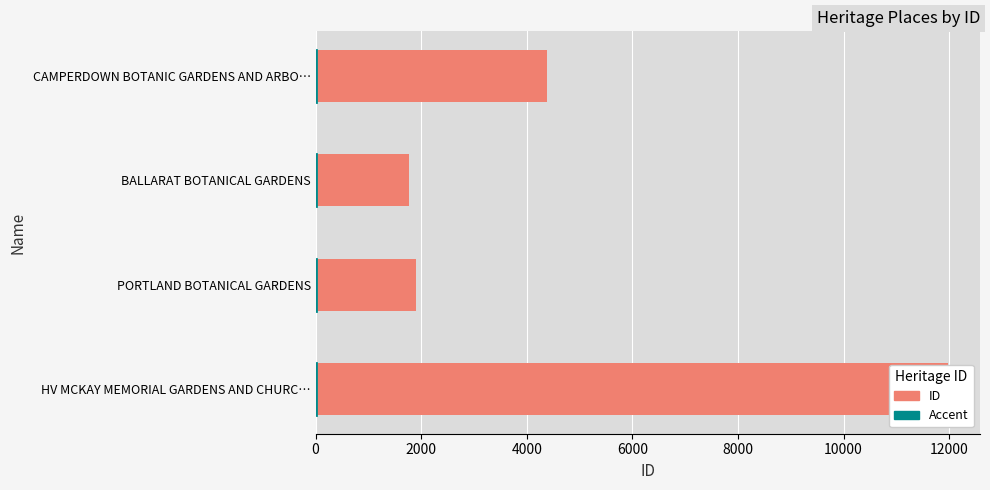

How many bars are there in total?

4